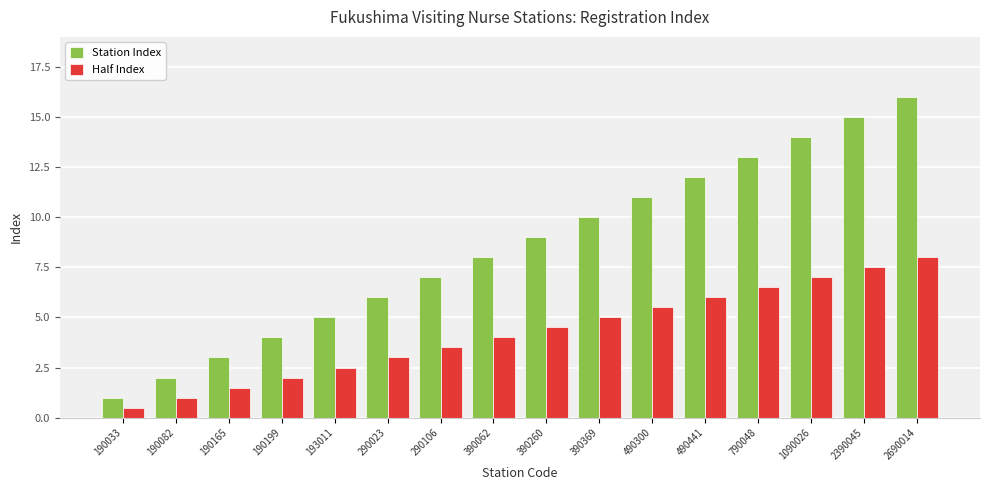

Is it true that Half Index equals 1.6 at 390062?

False